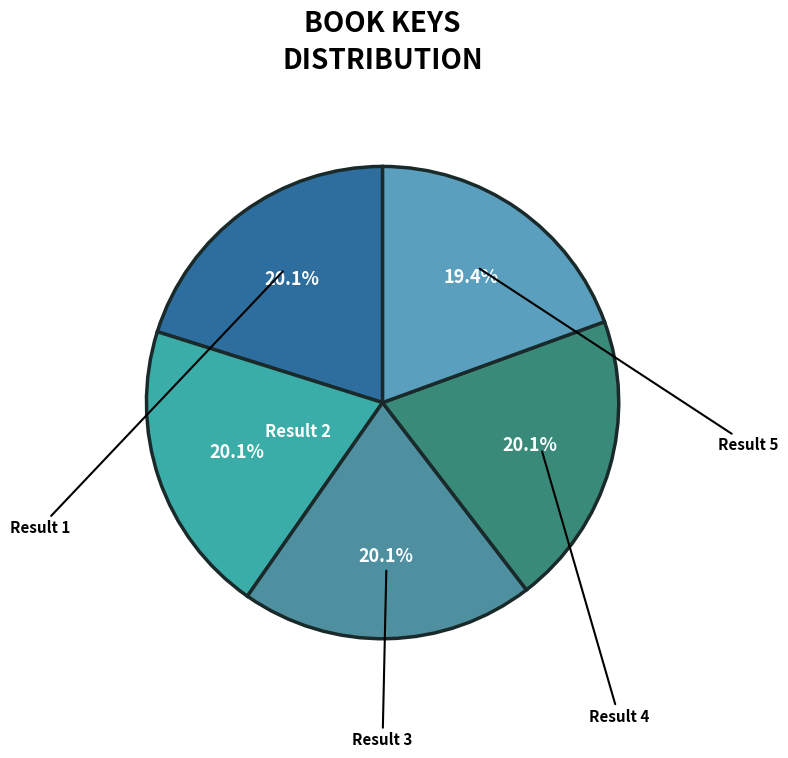

To the nearest percent, what is the difference between the largest and smallest slice percentages?

1%